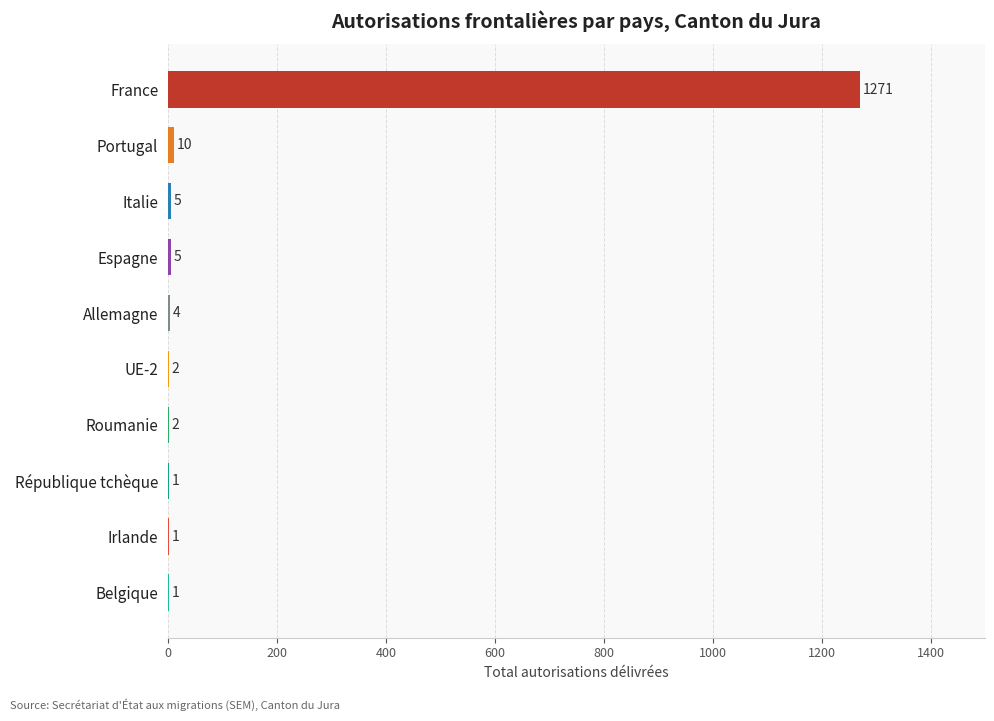

How many data points does each series have?

10